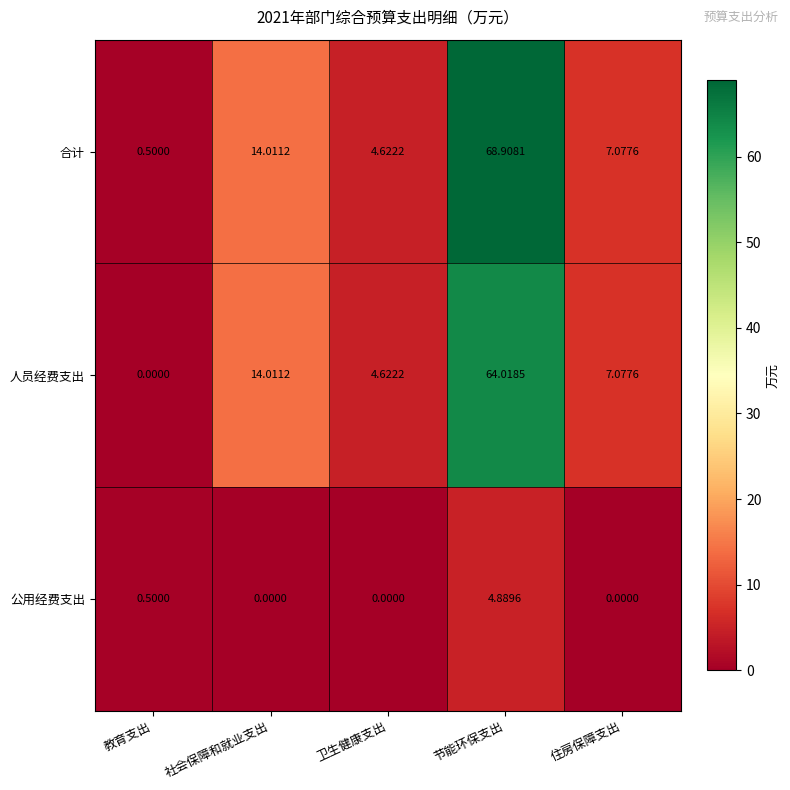

Which series changed the most between 卫生健康支出 and 节能环保支出?

合计